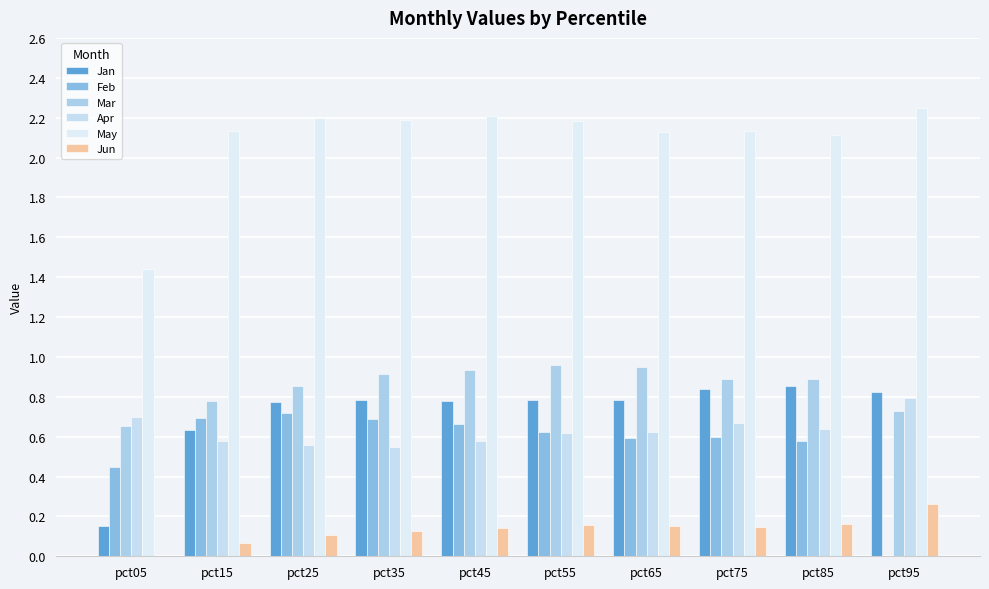

Which series changed the most between pct55 and pct95?

Feb